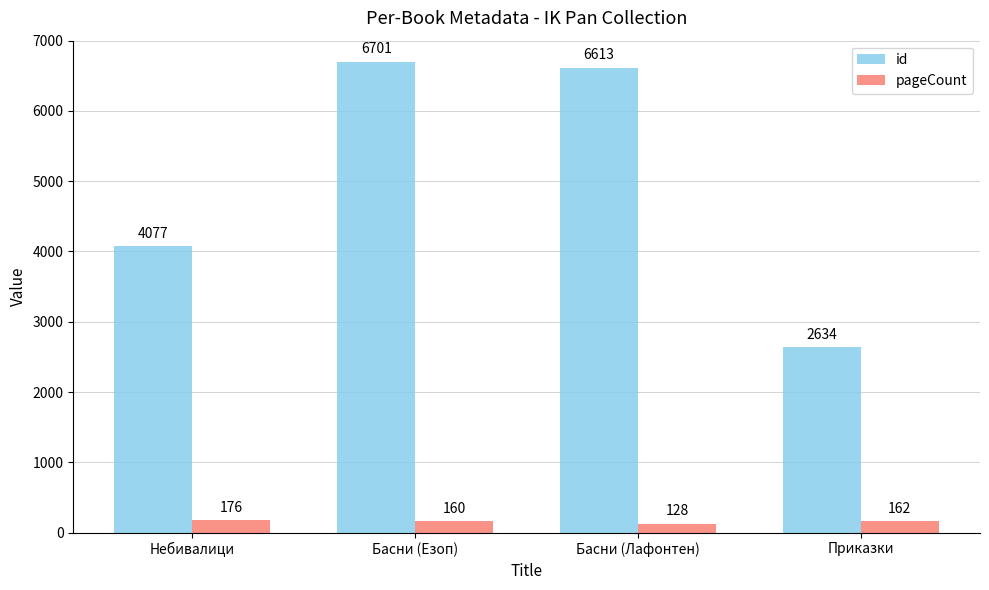

What is the spread (max minus min) of values at Басни (Лафонтен)?

6485